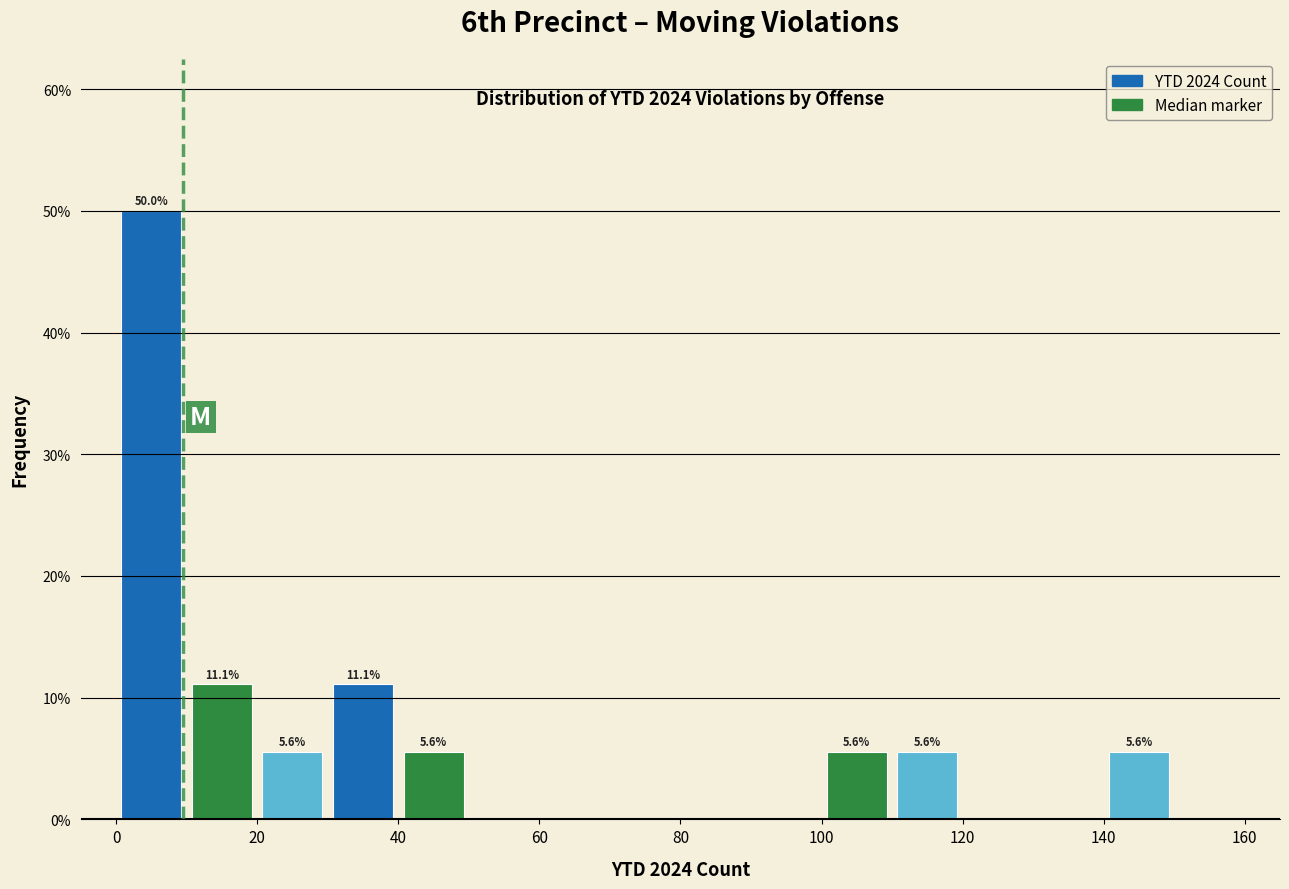

Which range on the x-axis has the tallest bar?

0 to 10